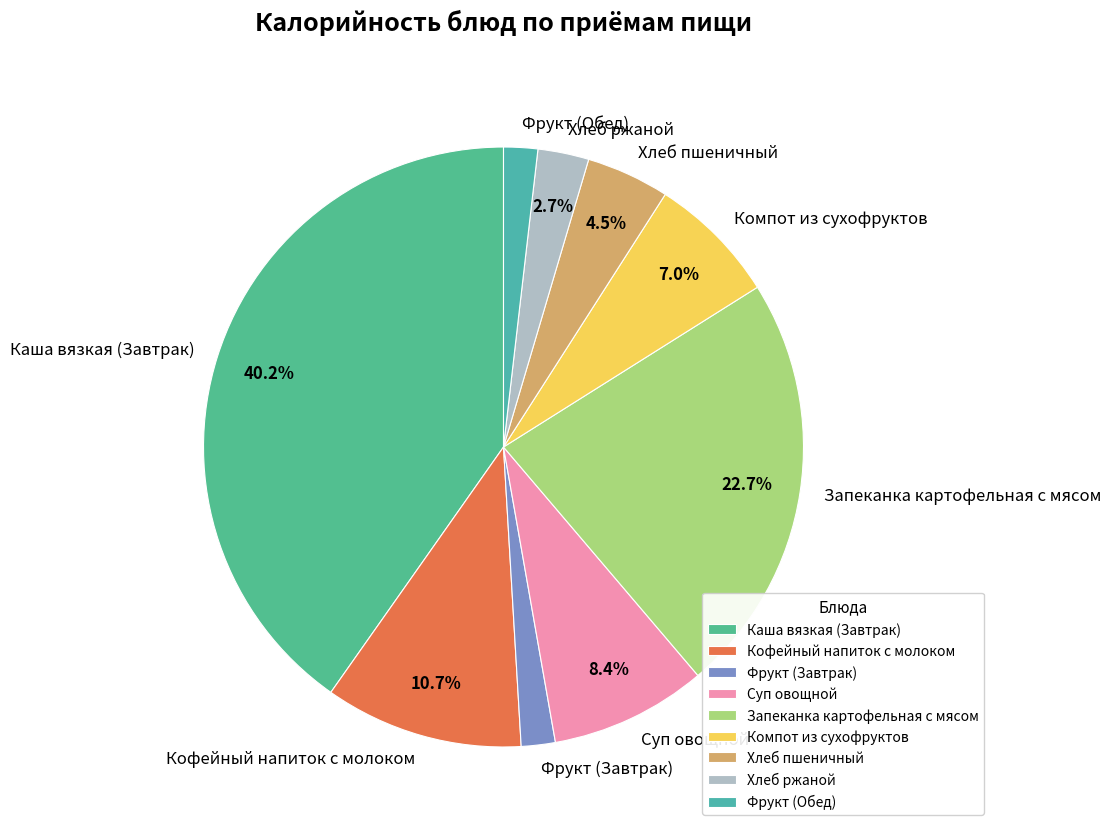

Which slice is the largest?

Каша вязкая (Завтрак)